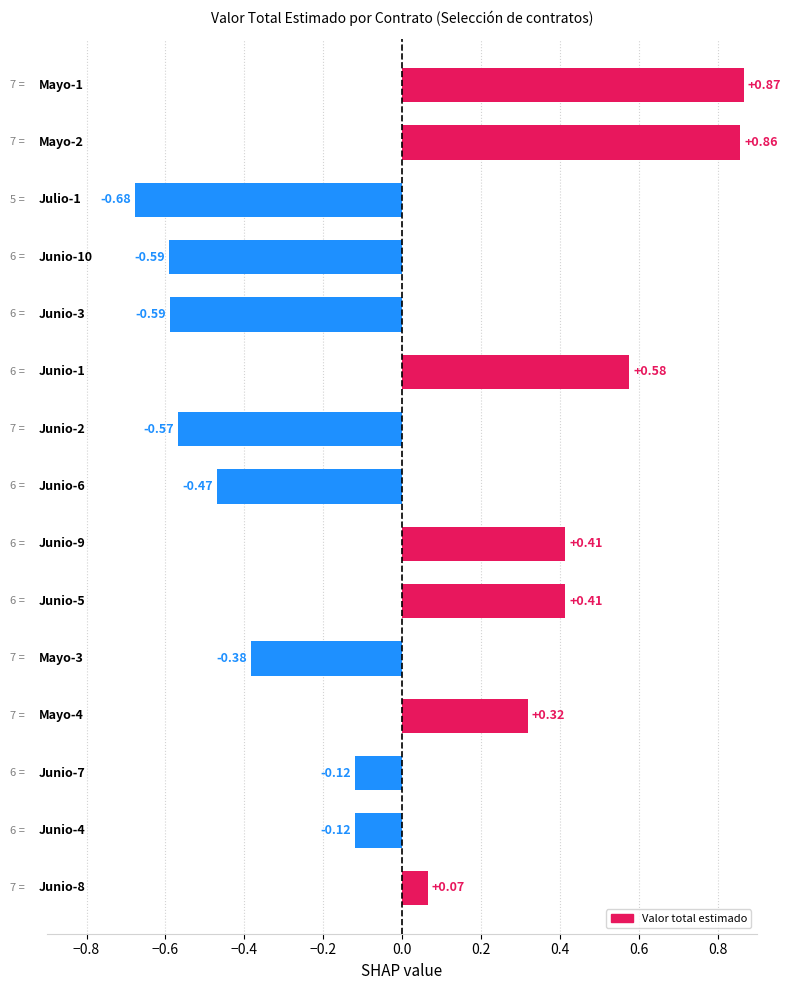

What is the difference between the maximum and second lowest values?

1.5